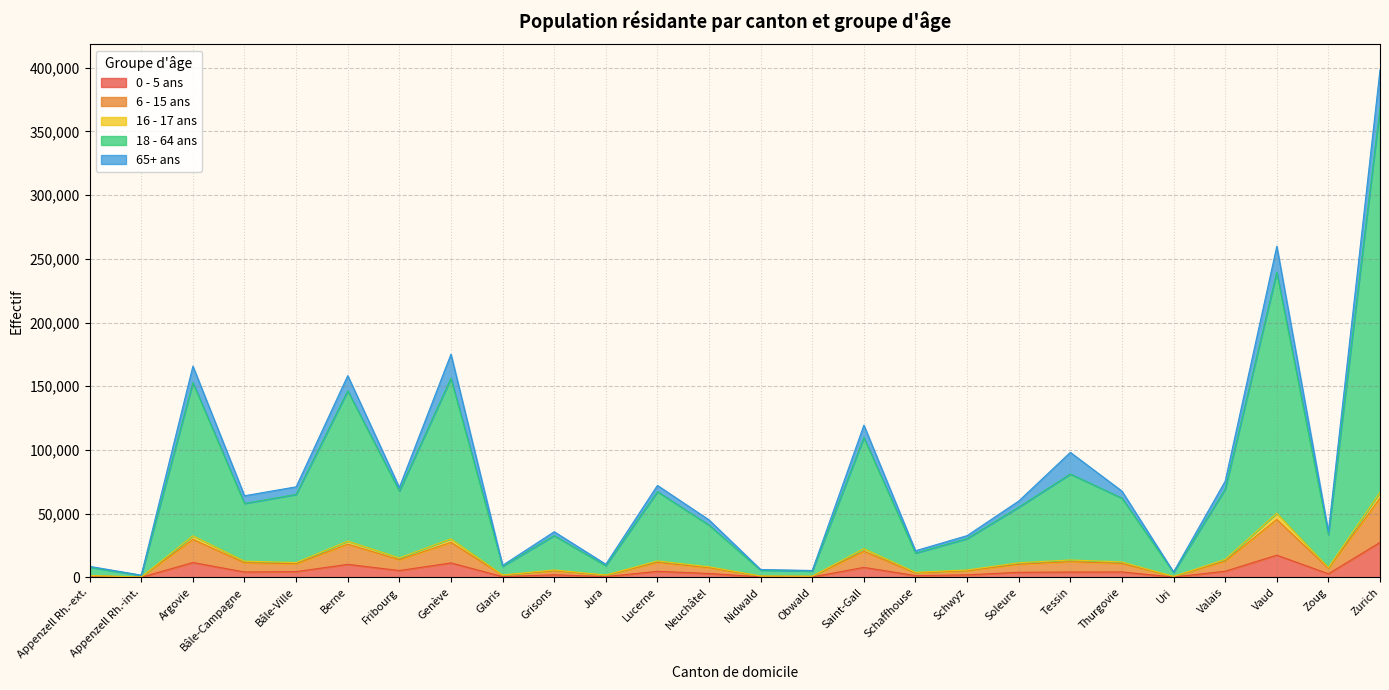

What is the smallest value displayed?

86